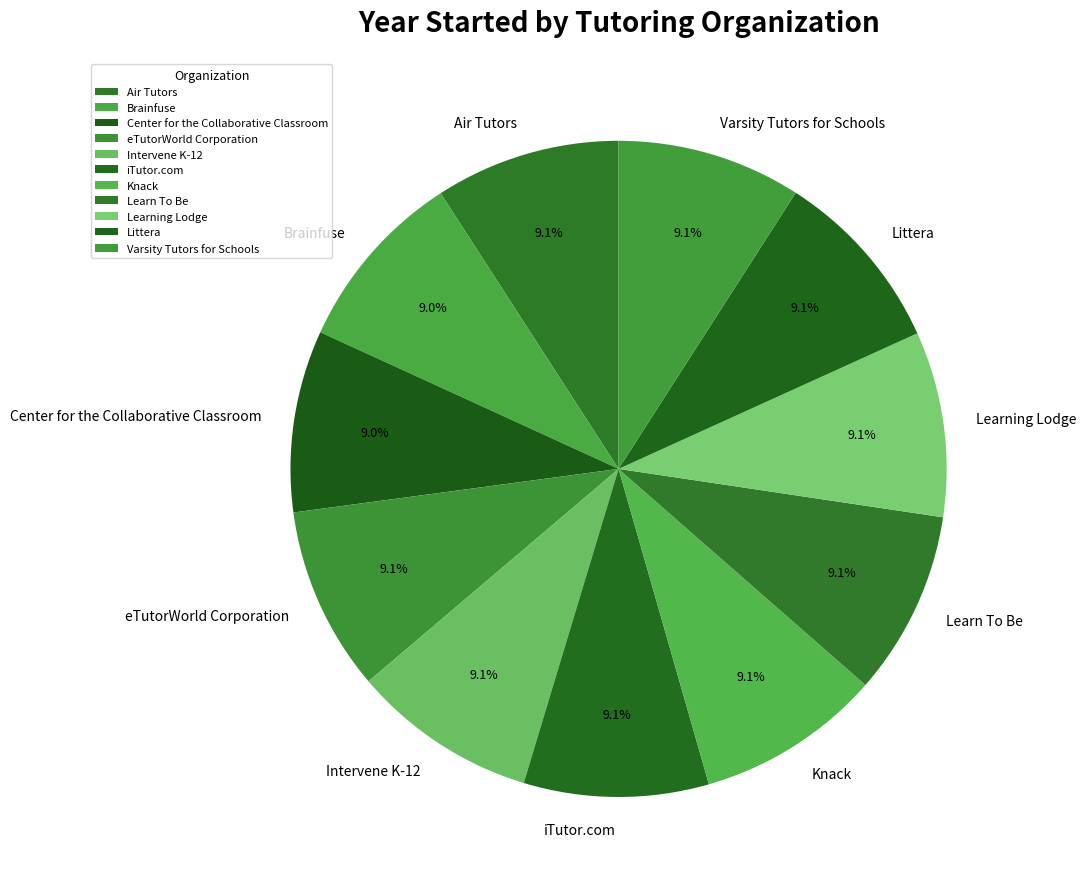

What percentage is NOT represented by Air Tutors?

90.9%